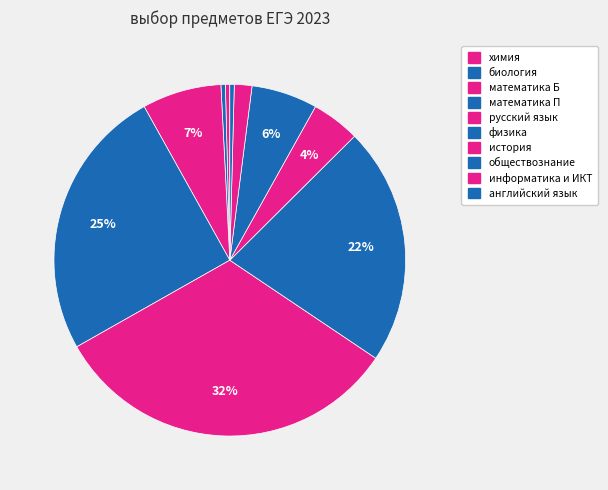

Which category has the biggest portion of the pie?

русский язык